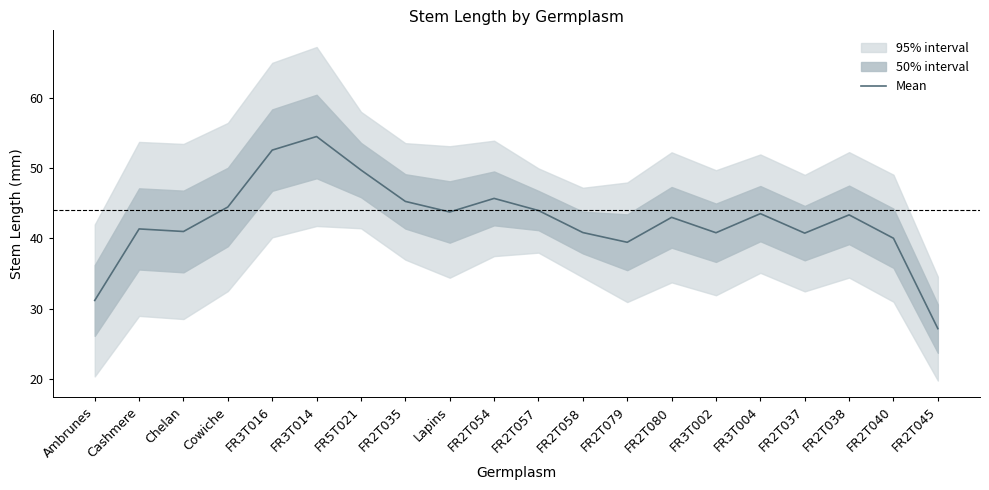

List the labels in order of value, smallest first.

FR2T045, Ambrunes, FR2T079, FR2T040, FR2T037, FR3T002, FR2T058, Chelan, Cashmere, FR2T080, FR2T038, FR3T004, Lapins, FR2T057, Cowiche, FR2T035, FR2T054, FR5T021, FR3T016, FR3T014